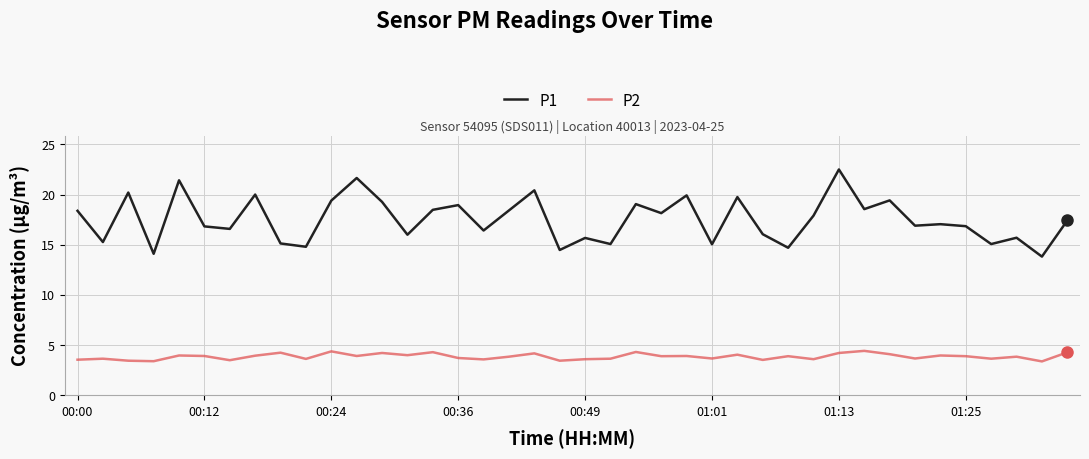

True or false: P1 and P2 cross at least once.

False